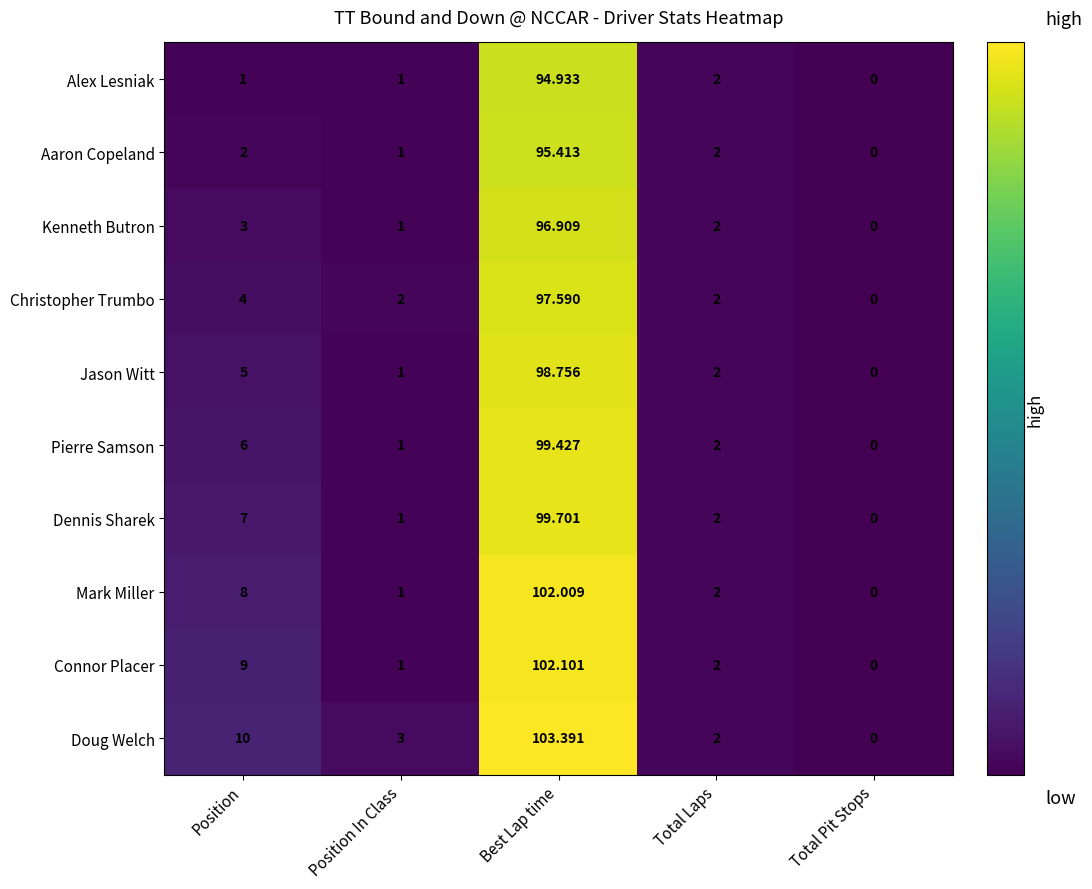

Which series has the largest total across all categories?

Doug Welch